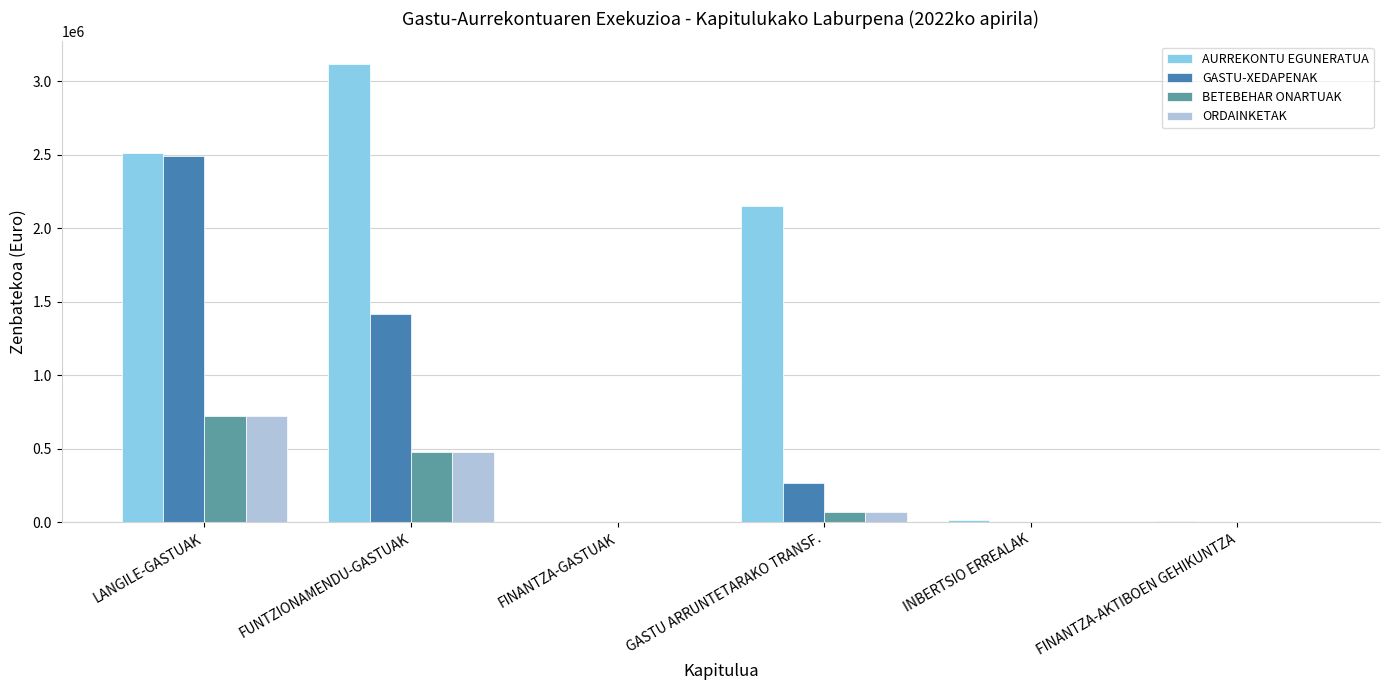

Which series changed the most between FUNTZIONAMENDU-GASTUAK and INBERTSIO ERREALAK?

AURREKONTU EGUNERATUA